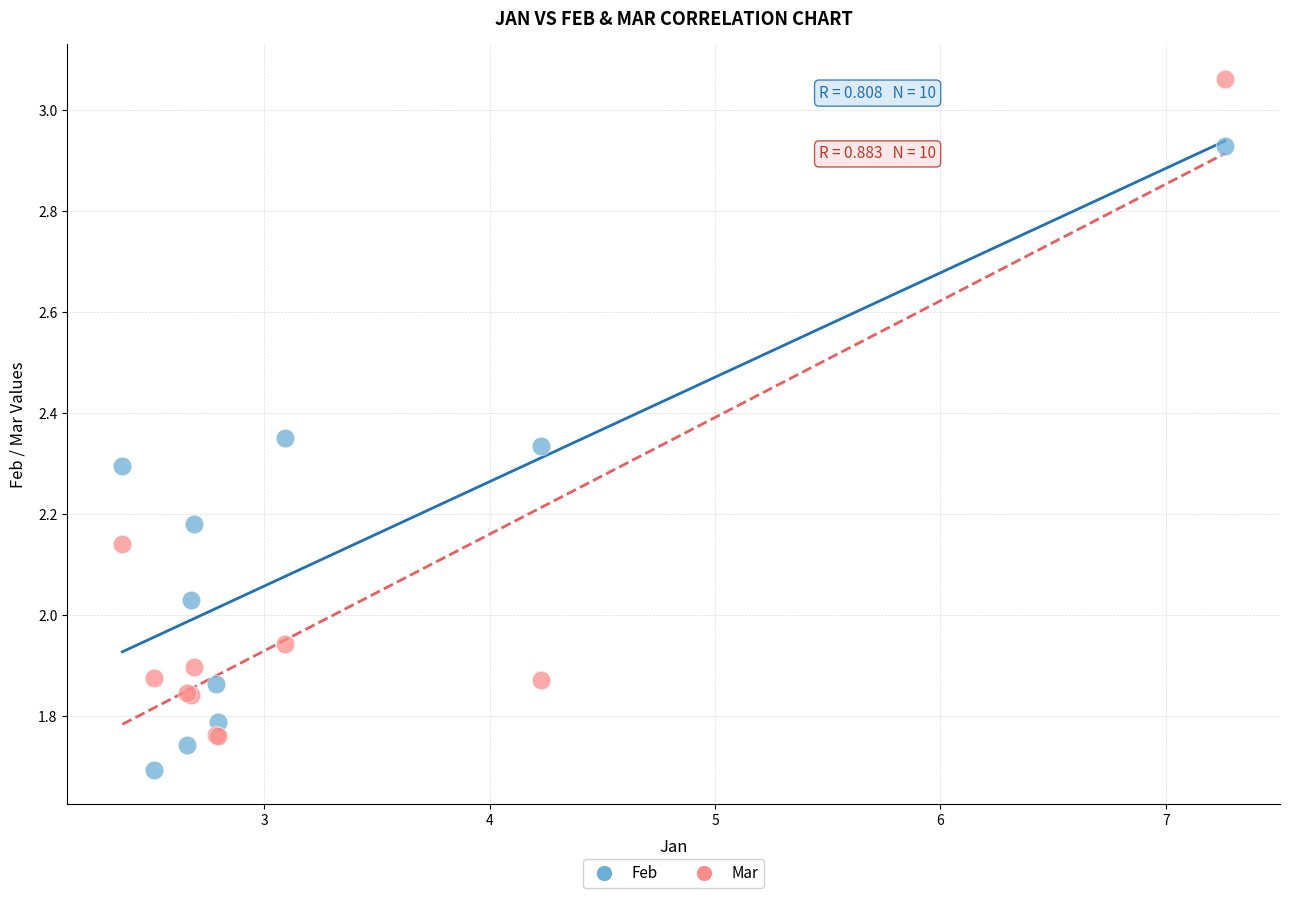

Which series reaches the minimum Y coordinate?

Feb